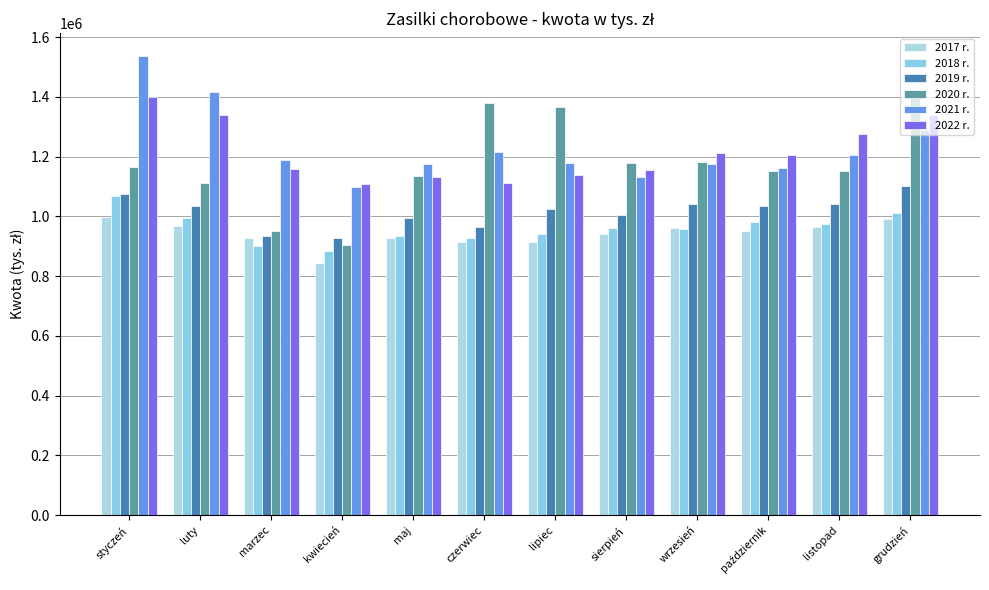

How many data points does each series have?

12